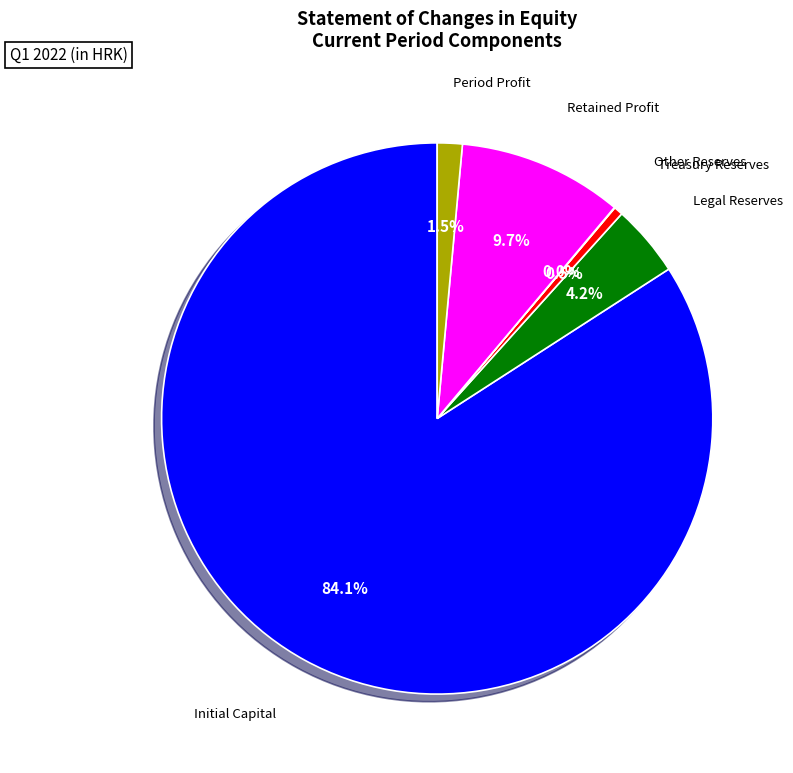

Does any single category account for the majority?

Yes